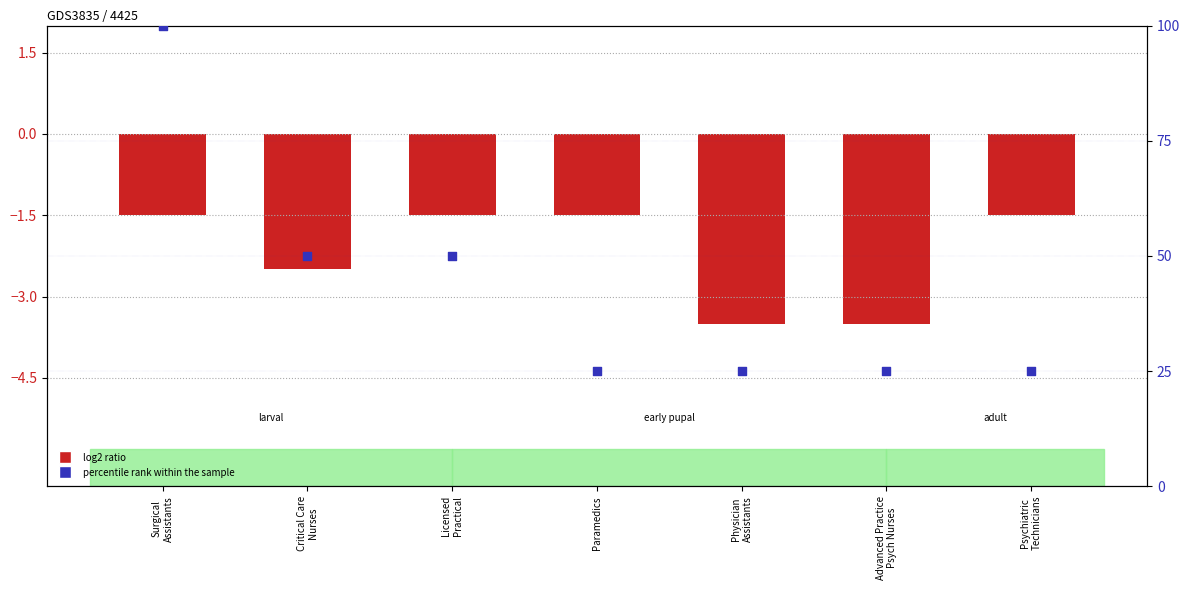

Which series has the widest spread of Y values?

percentile rank within the sample